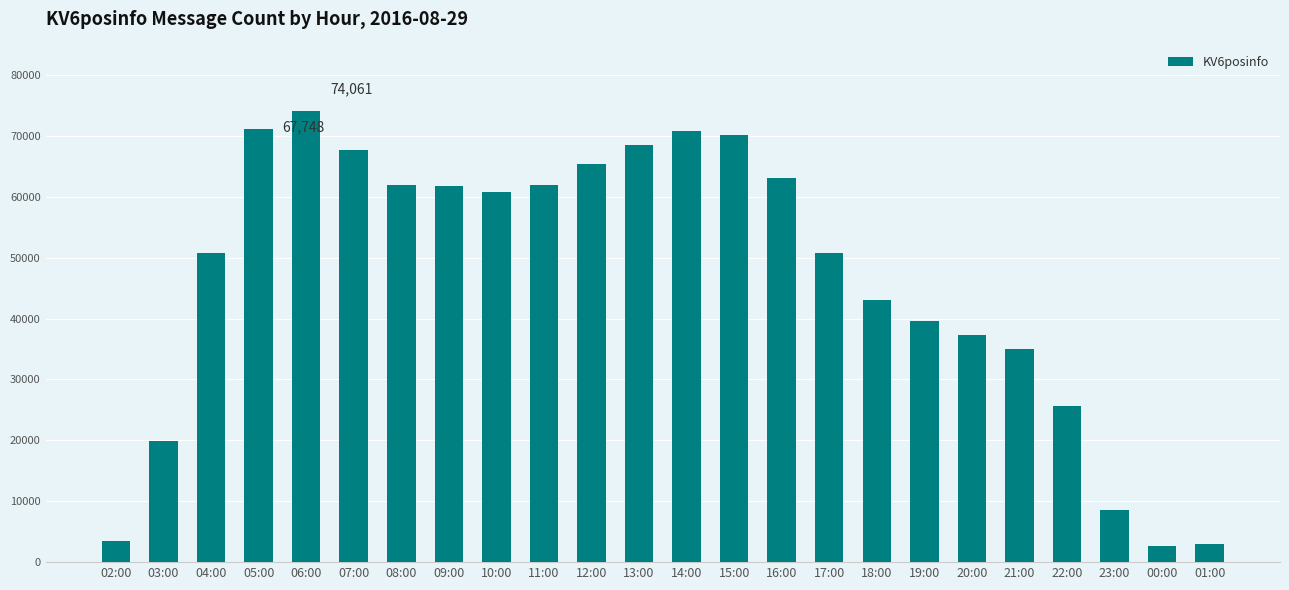

What is the label of the 7th bar from the left?

08:00